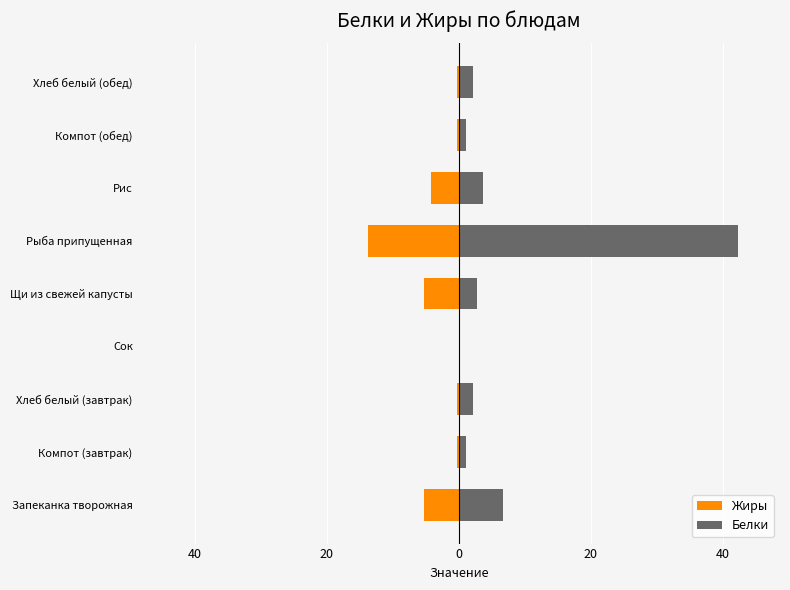

How many data points does each series have?

9